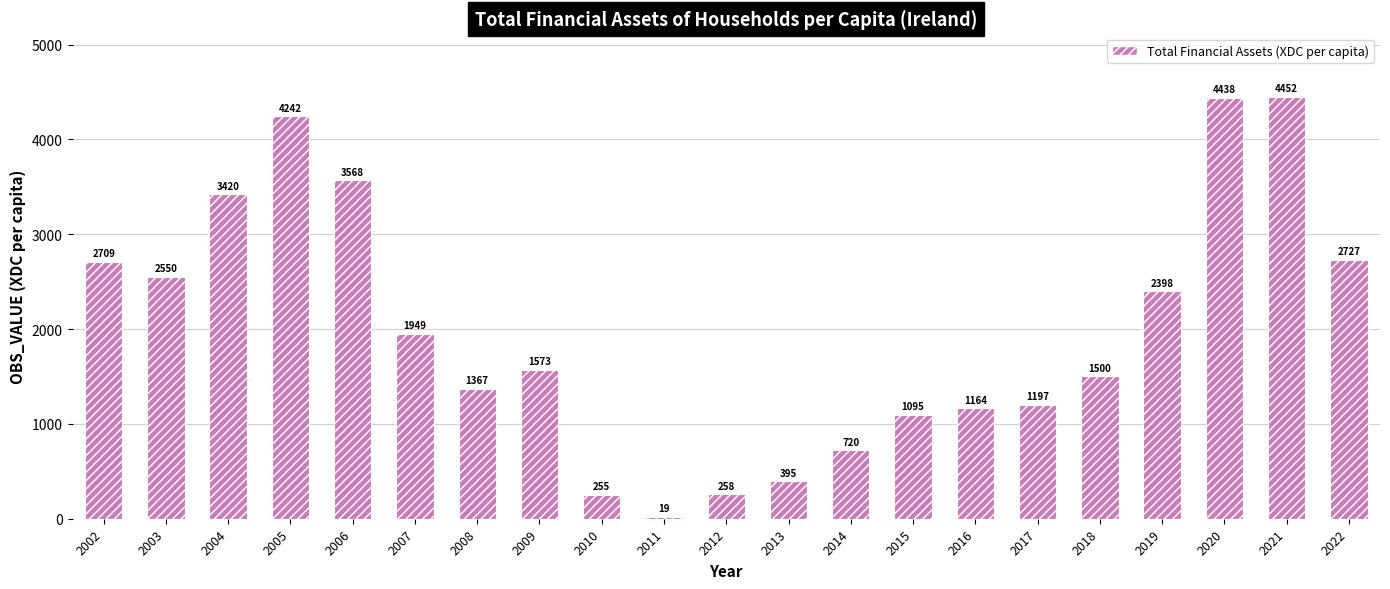

What is the value of the 13th bar from the left?

719.6